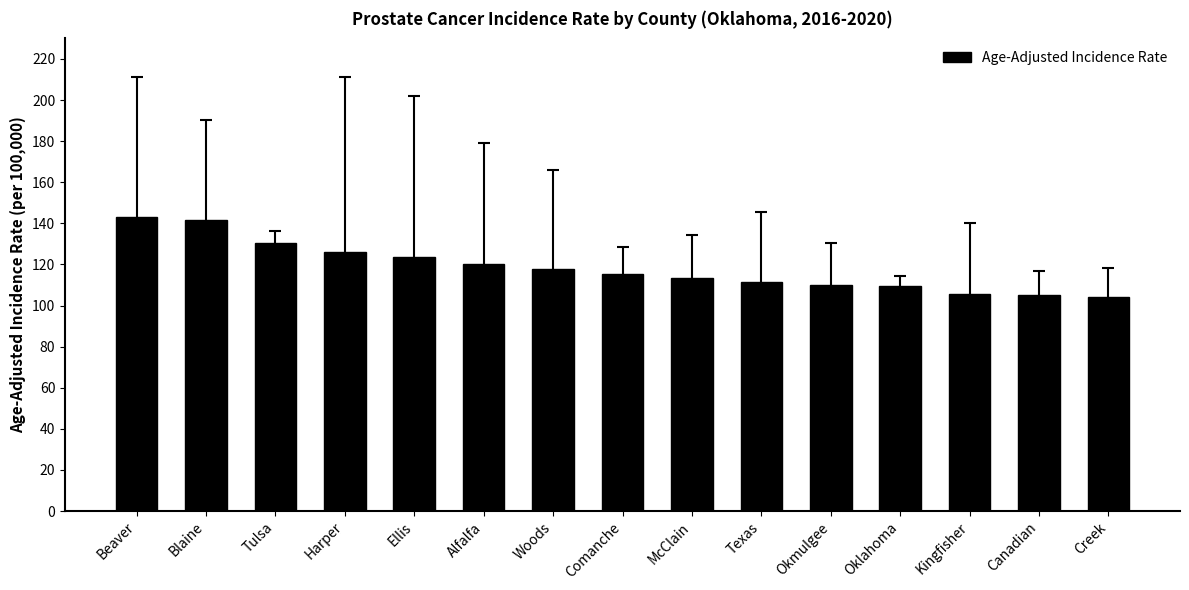

What position from the left is McClain?

9